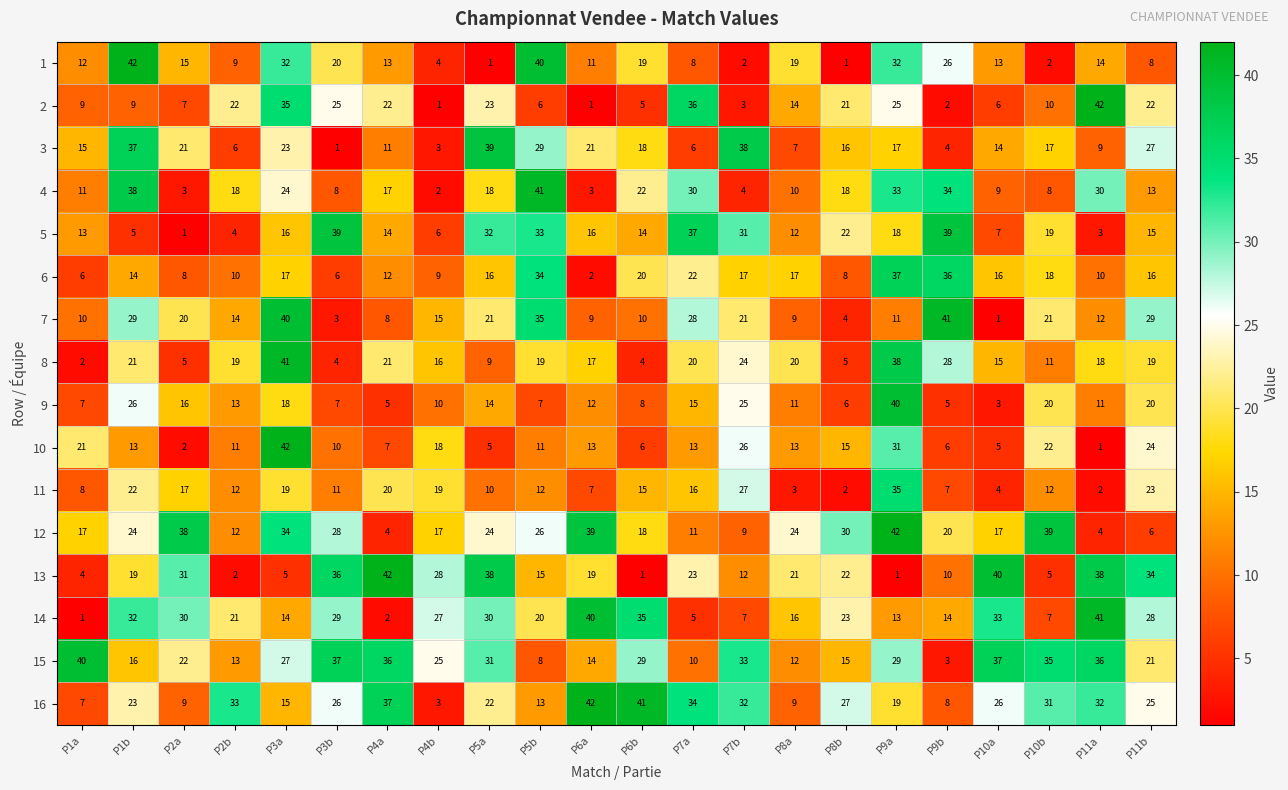

Is it true that 2 equals 61 at P7a?

False